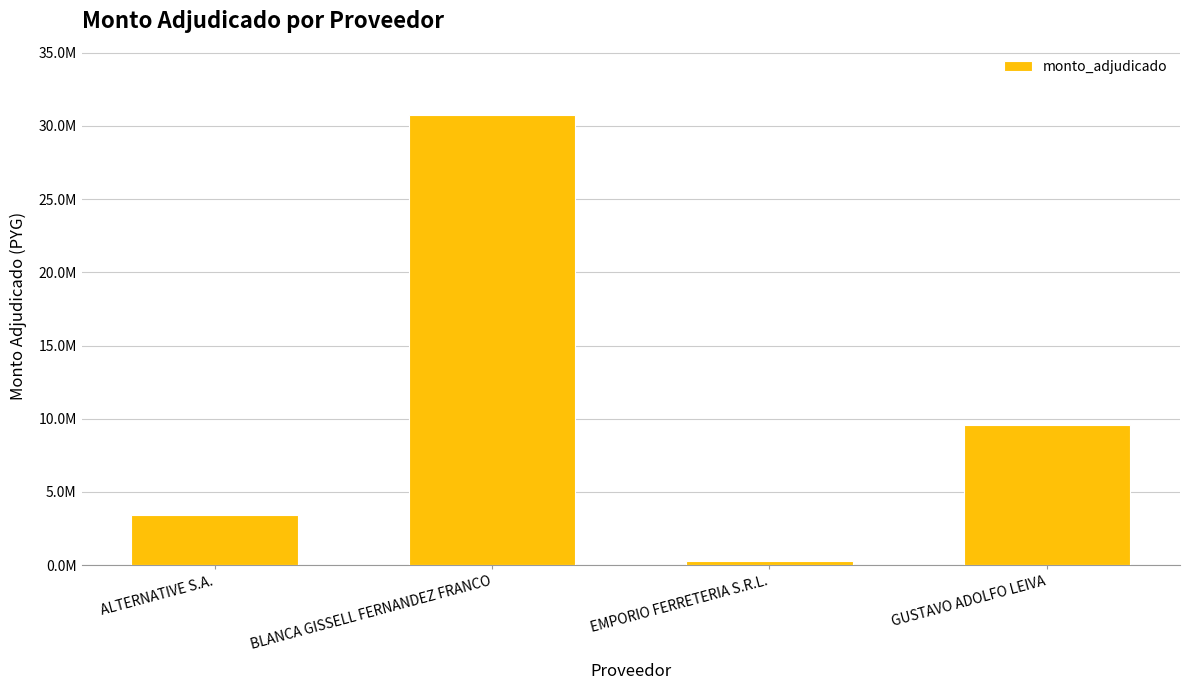

What is the sum of the values at BLANCA GISSELL FERNANDEZ FRANCO and EMPORIO FERRETERIA S.R.L.?

31026000